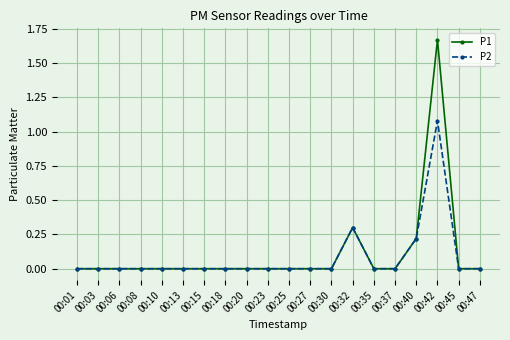

True or false: P2 has more than 1 points higher than both neighbors.

True